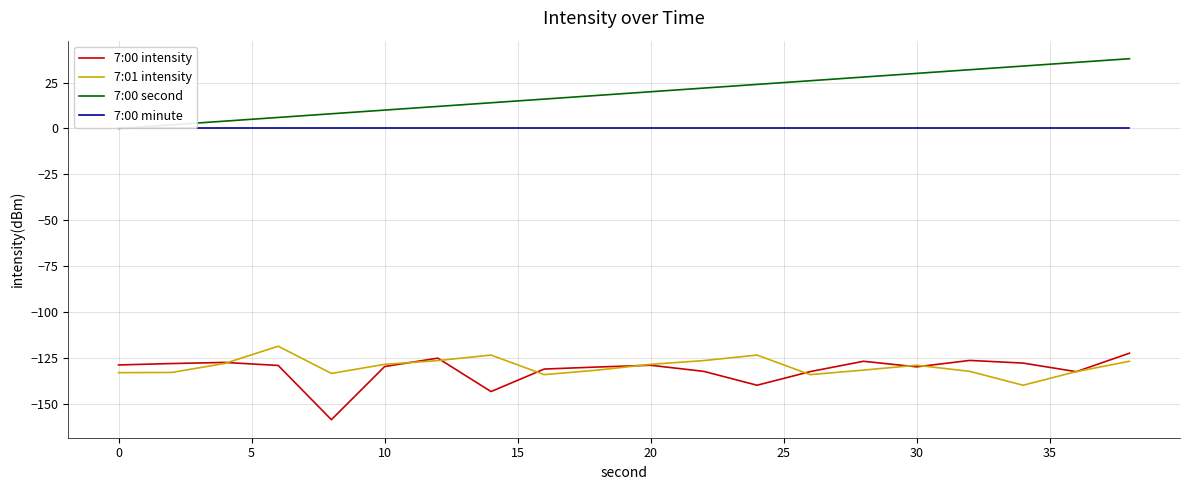

Which series has the largest total across all categories?

7:00 second